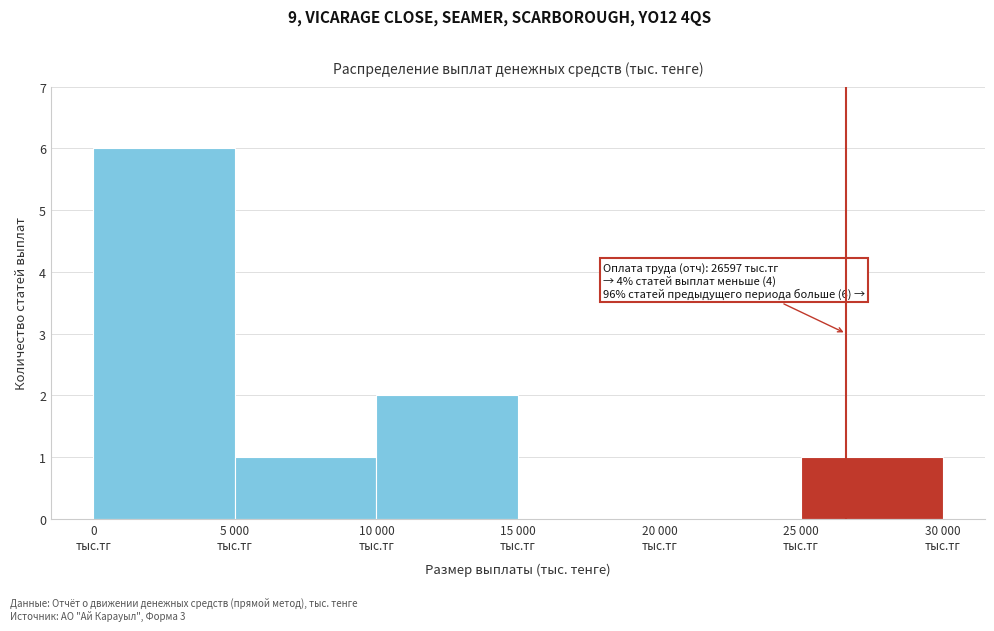

What is the greatest value displayed?

6